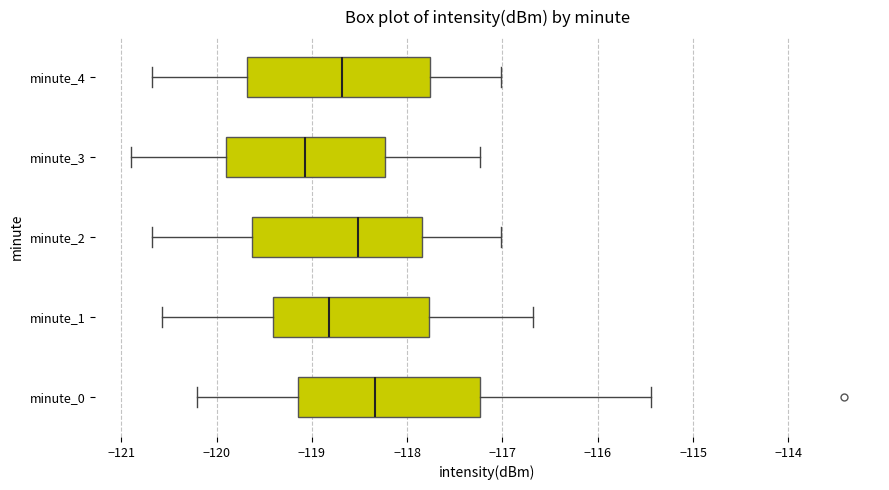

Which box has the furthest to the left median line?

minute_3